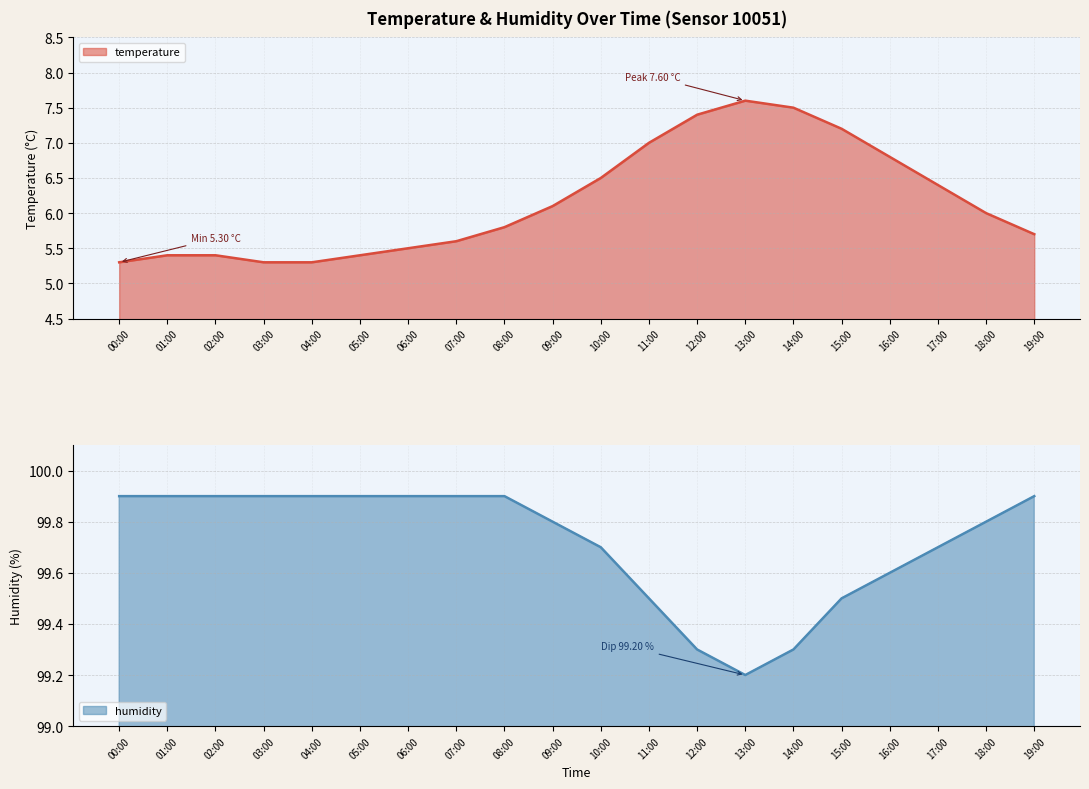

The temperature series shows 8.3 at 02:00. True or false?

False